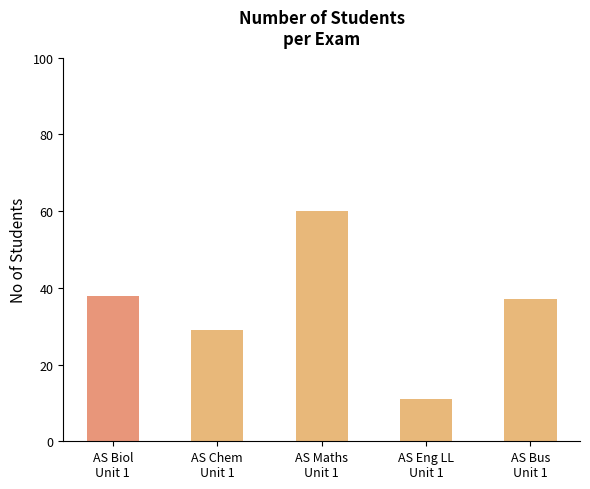

How many bars are there in total?

5